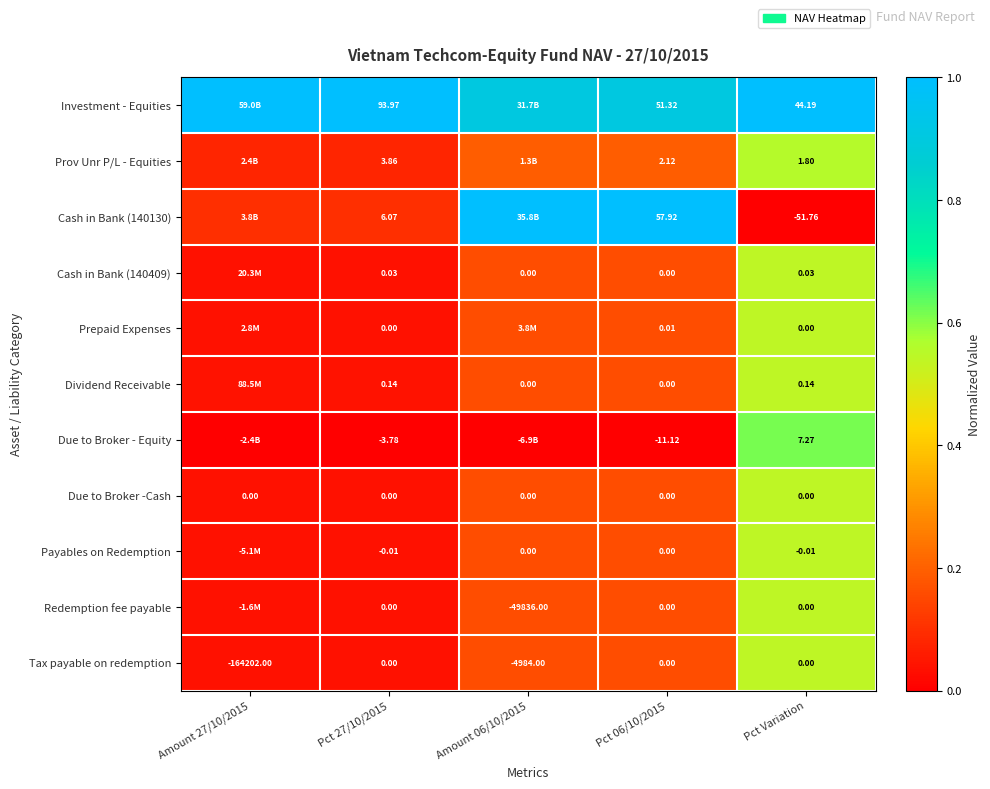

Is the value of Investment - Equities at Pct Variation greater than the value of Tax payable on redemption at Pct Variation?

Yes